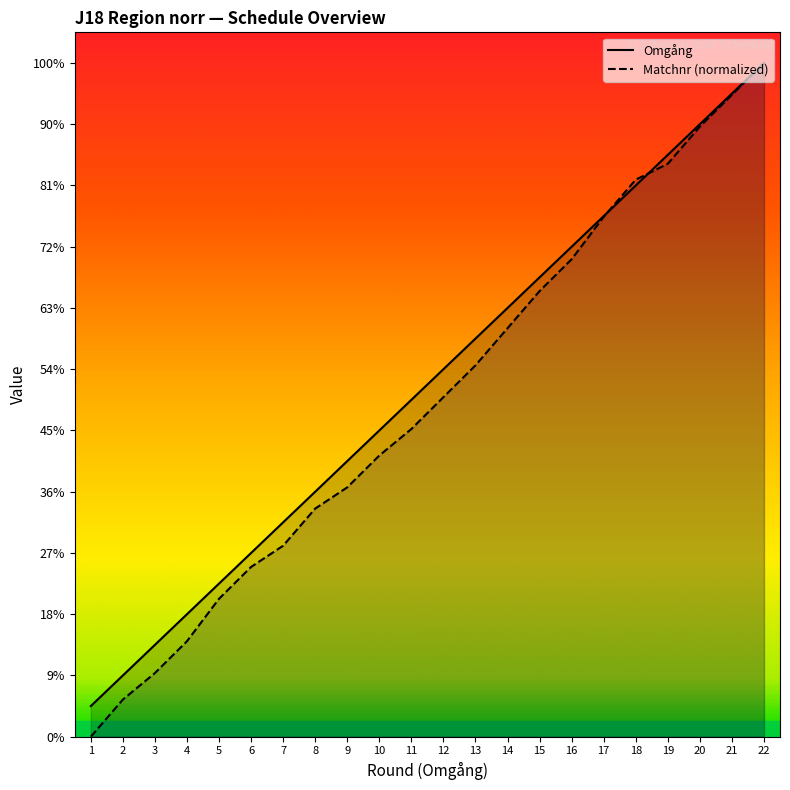

What is the lowest value of the Omgång series?

1.0